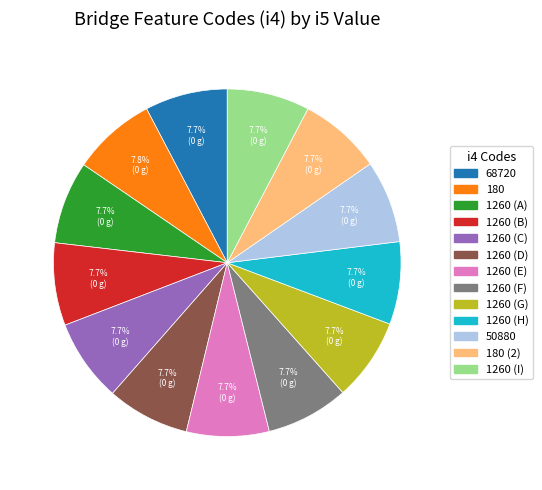

Is there a majority slice in this chart?

No